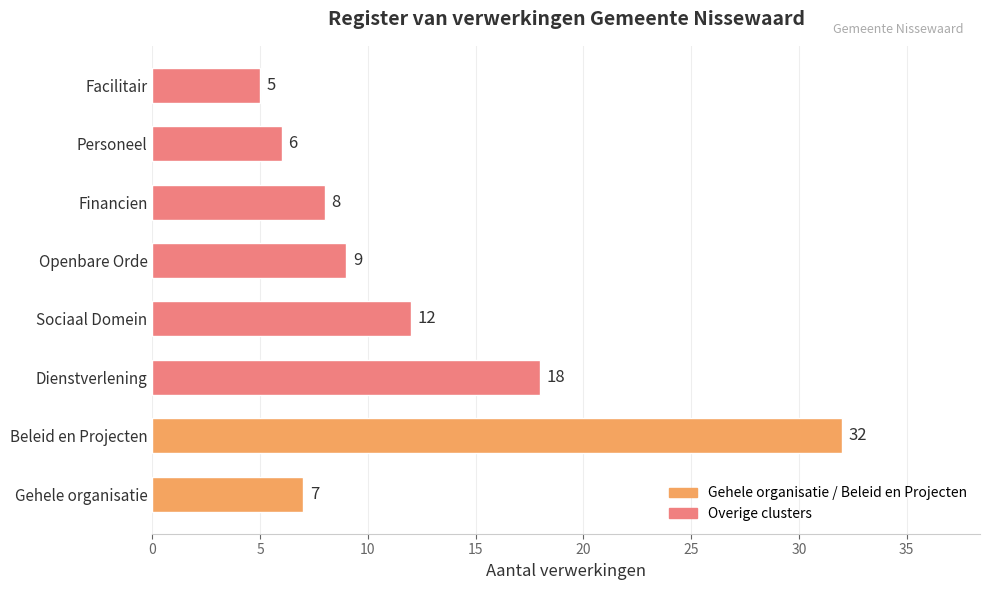

What is the sum of all values?

97